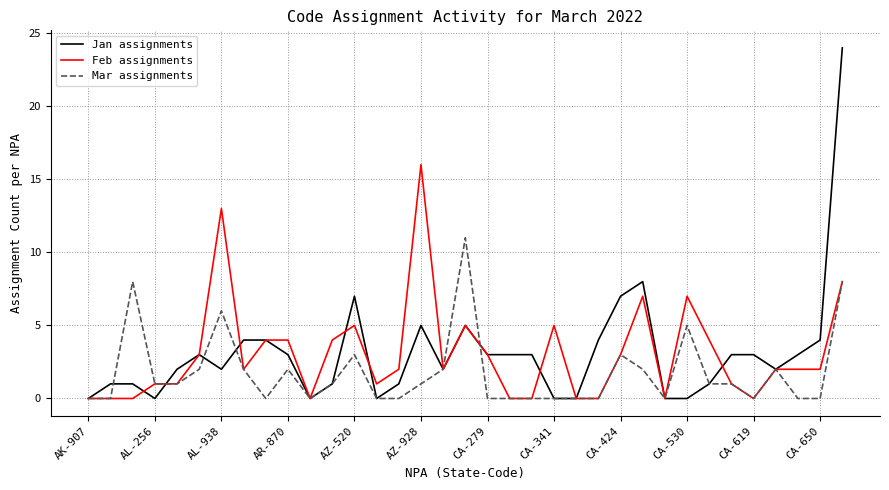

Does the chart have visible grid lines?

Yes